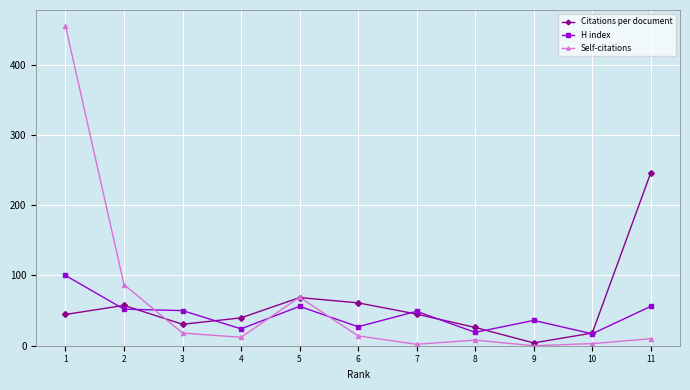

How many interior local peaks does the Citations per document series have?

2